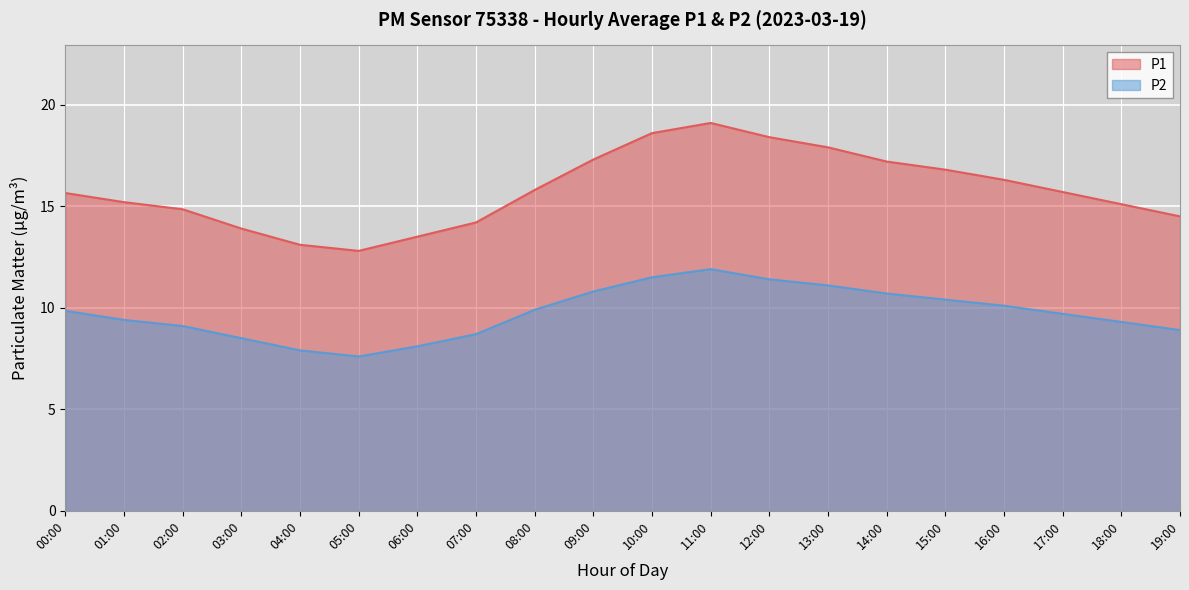

Which has a higher value, 14:00 or 19:00?

14:00